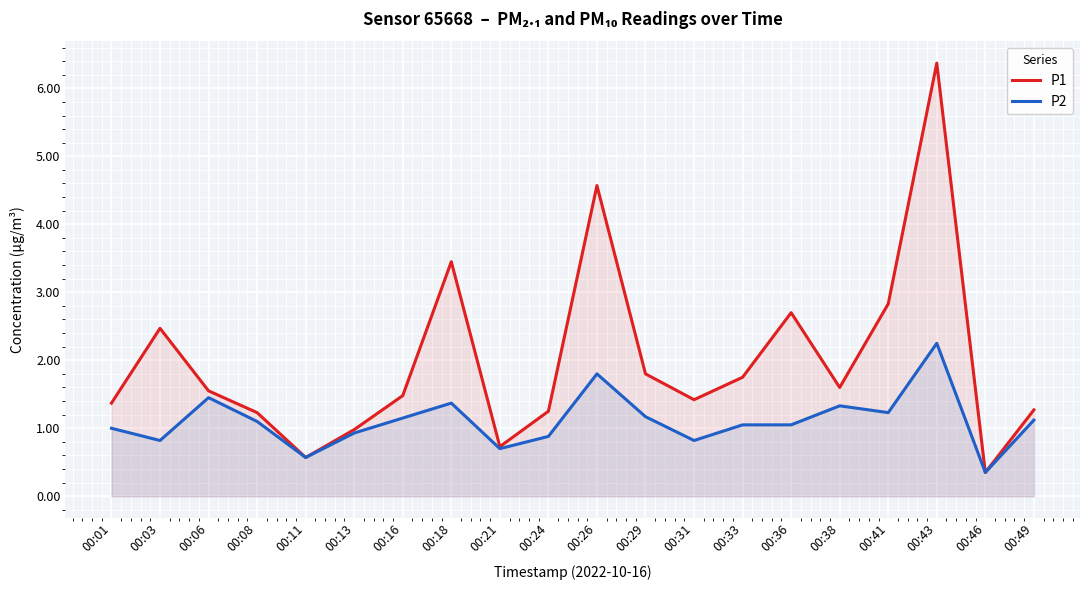

How many lines are shown in the chart?

2